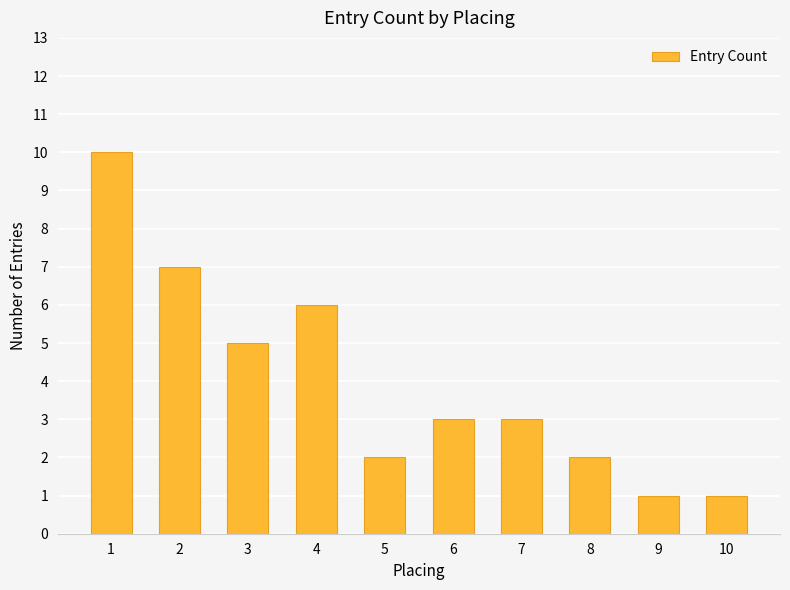

What is the minimum value shown in the chart?

1